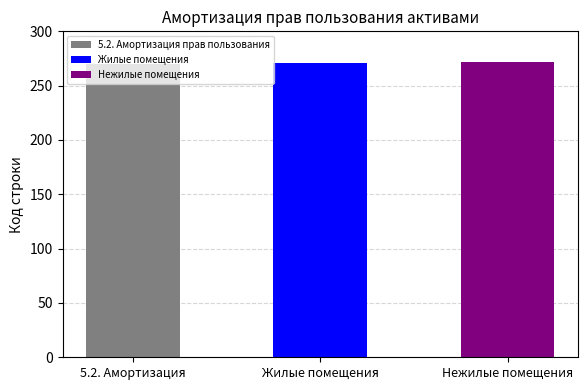

Reading left to right, extract all data points from this chart.

5.2. Амортизация прав пользования активами=270	Амортизация прав пользования жилыми помещениями=271	Амортизация прав пользования нежилыми помещениями=272